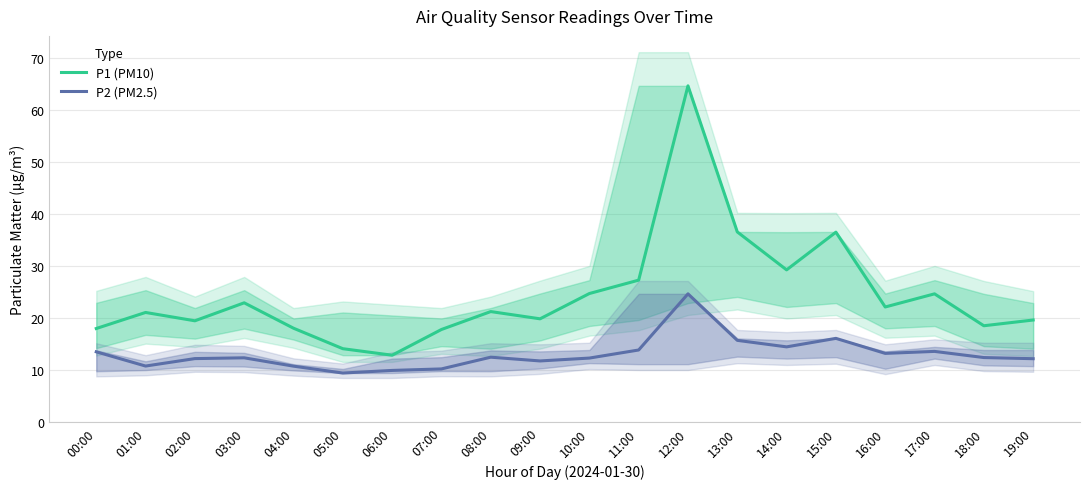

At 11:00, list the series in order from smallest to largest.

P2 (PM2.5), P1 (PM10)